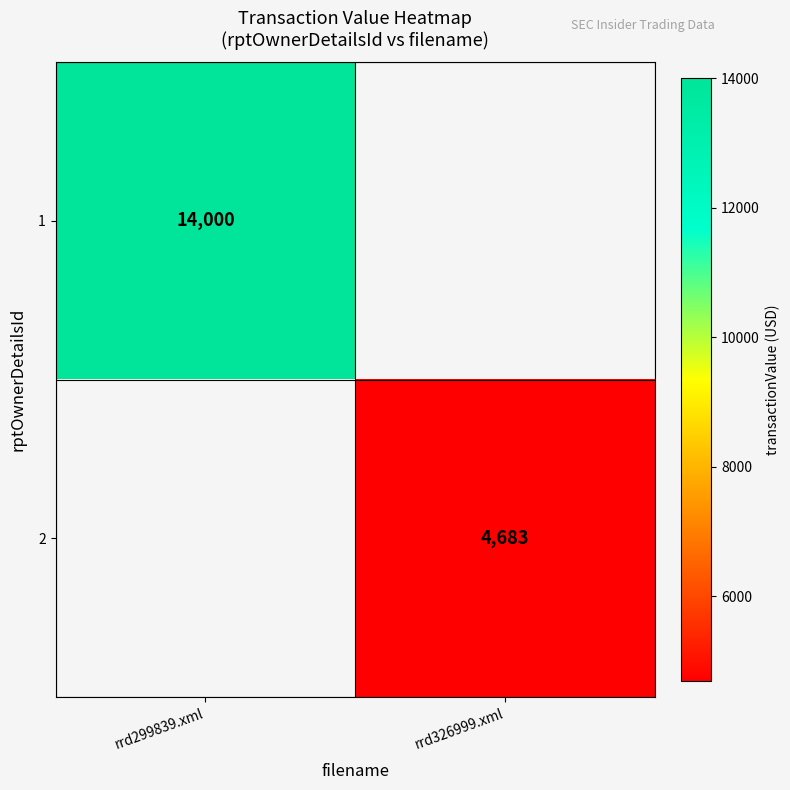

The 2 series shows 1615.3 at rrd326999.xml. True or false?

False